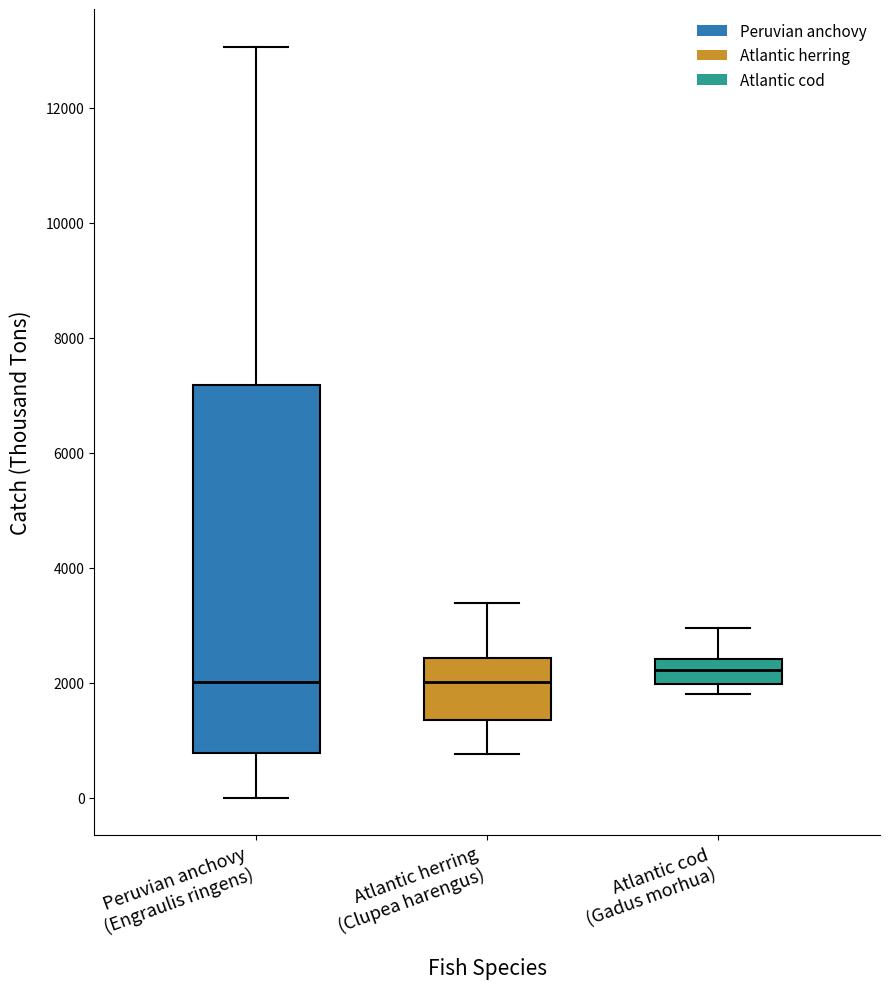

Comparing the boxes themselves (not the whiskers), which one is the tallest?

Peruvian anchovy (Engraulis ringens)